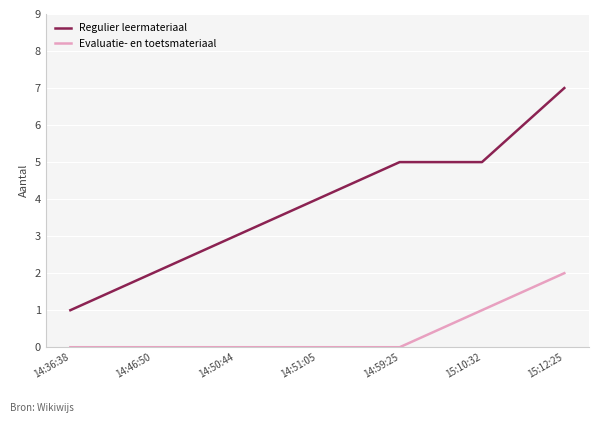

What position from the left is 14:50:44?

3